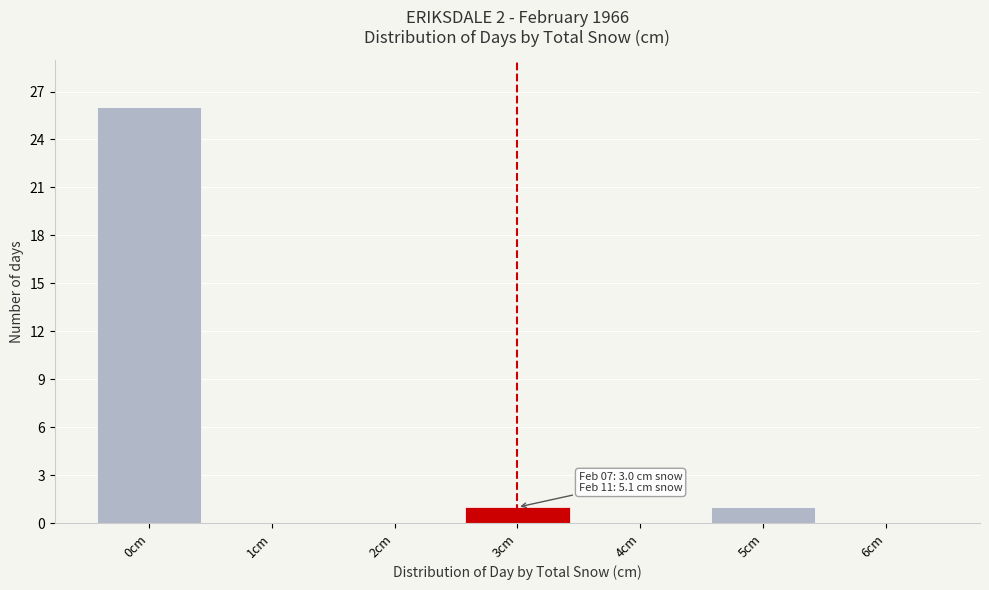

Reading right to left, transcribe all the data shown in this chart.

6cm=0	5cm=1	4cm=0	3cm=1	2cm=0	1cm=0	0cm=26